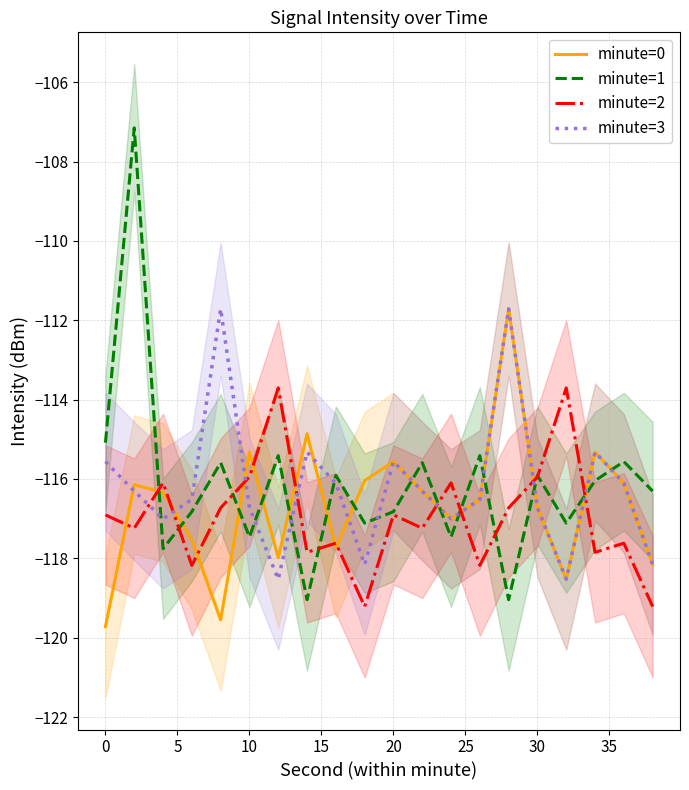

Rank the series by their maximum value, from highest to lowest.

minute=1, minute=0, minute=3, minute=2